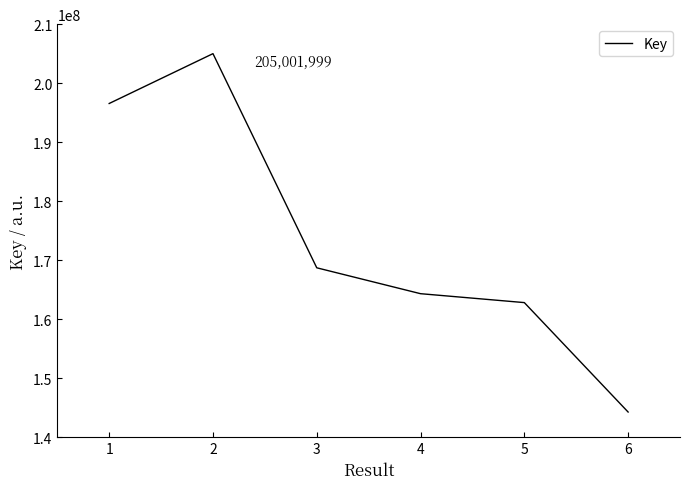

How many categories are shown in the chart?

6